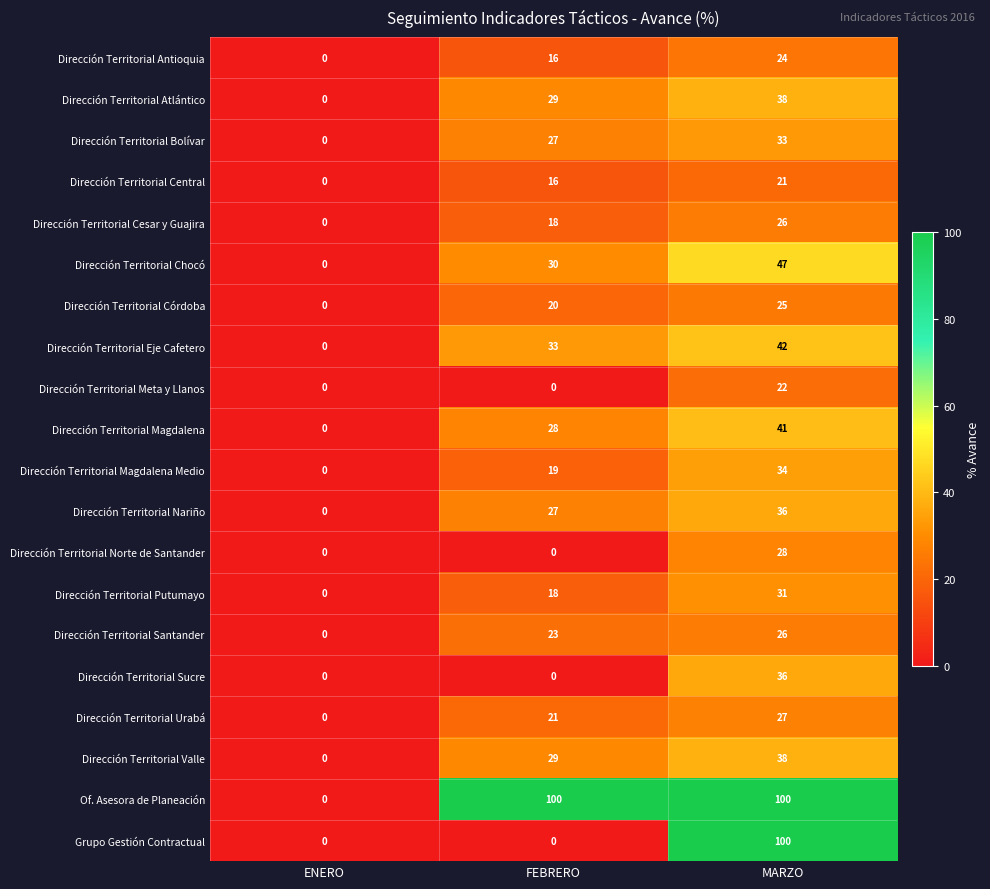

What is the total value across all series at FEBRERO?

454